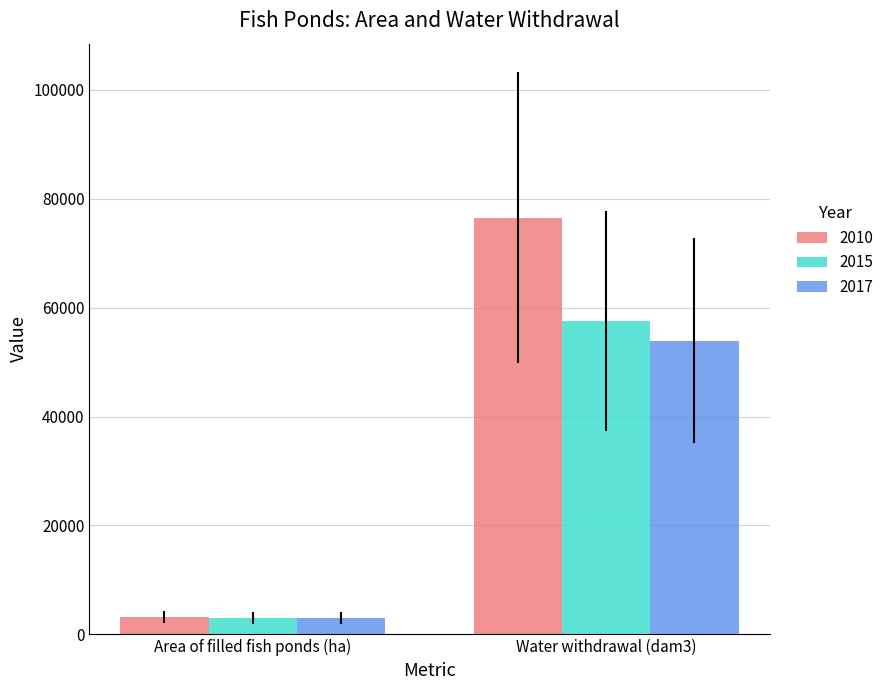

Reading left to right, transcribe all the data shown in this chart.

2010: 3148	76541
2015: 2980	57545
2017: 3017	53940